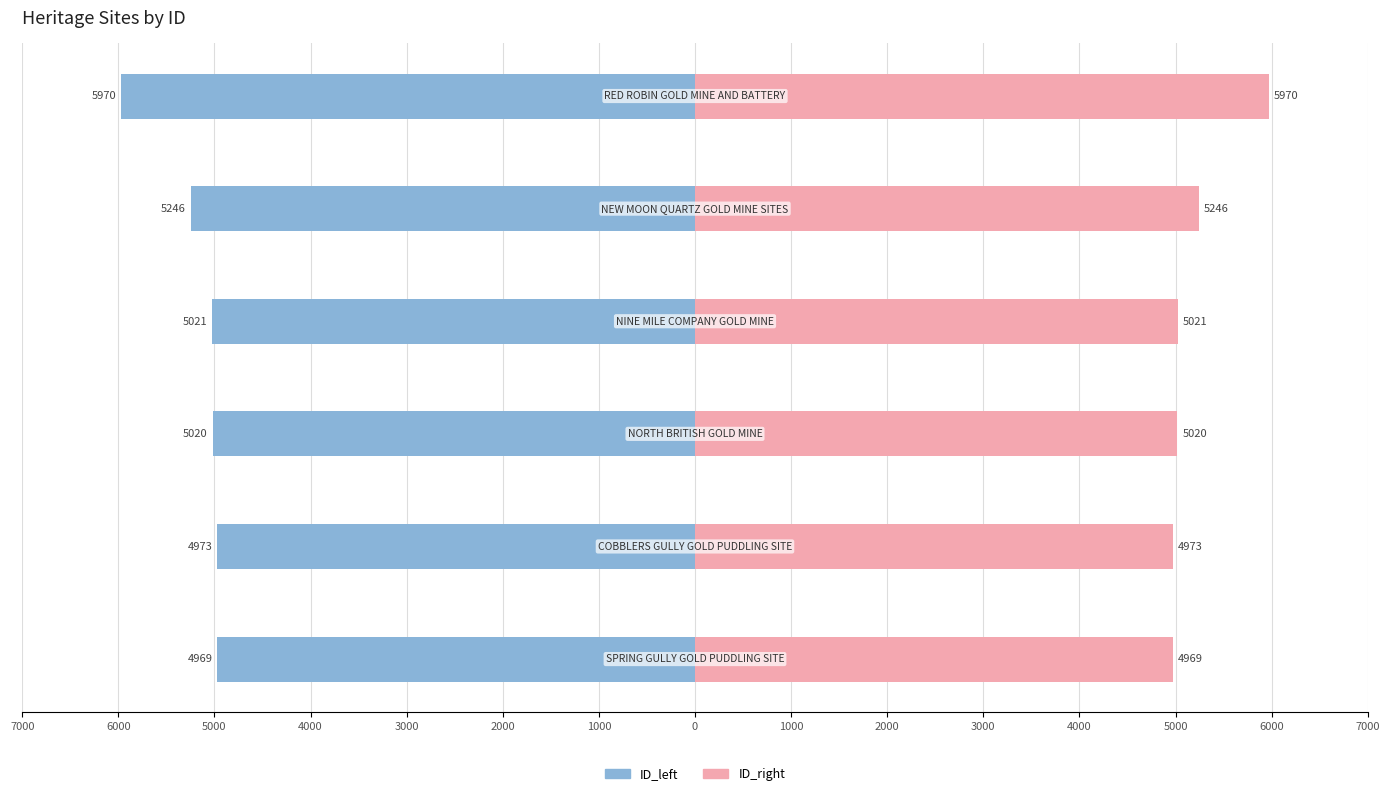

What is the value of the ID_left bar at the 6th from the left?

-5970